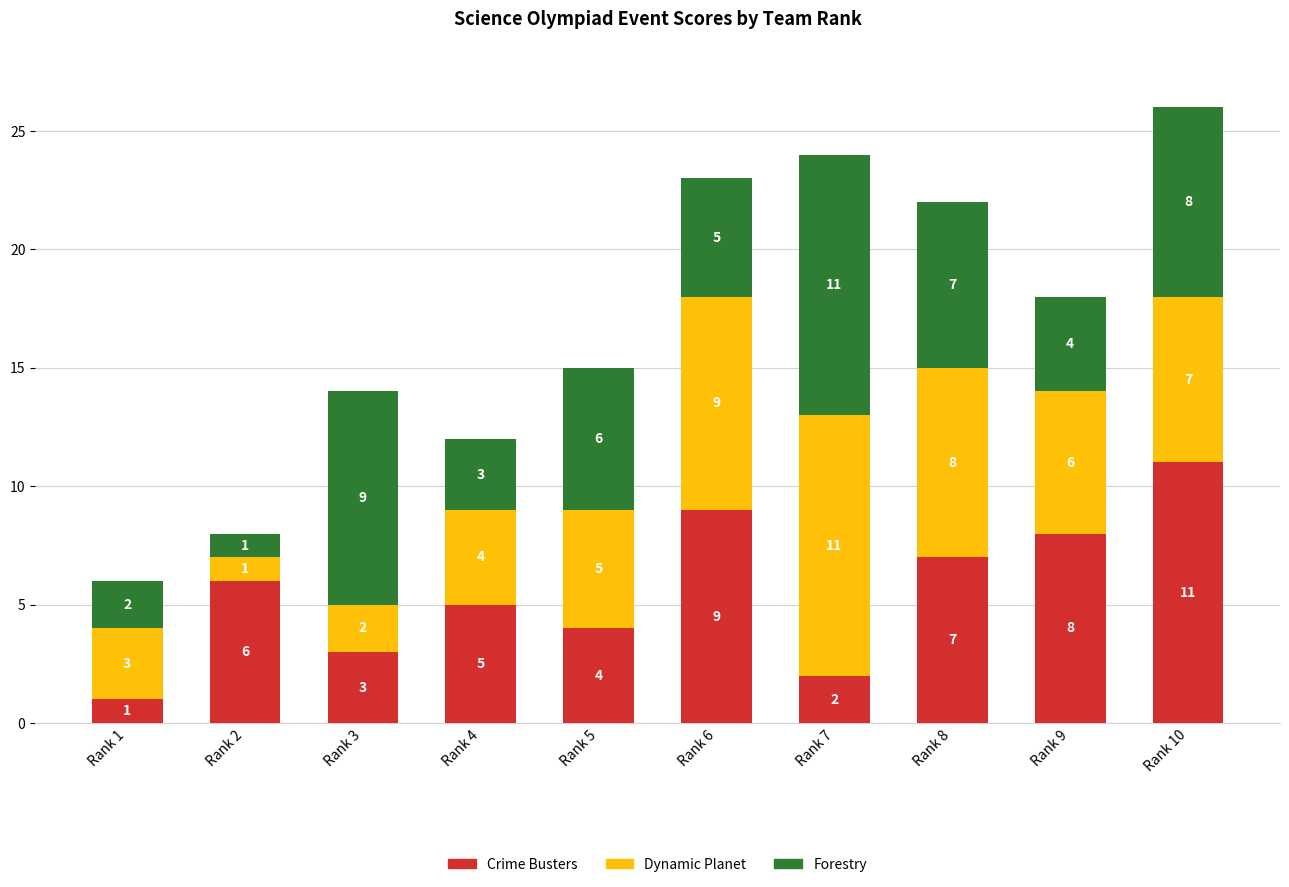

Read the Crime Busters value at Rank 9.

8